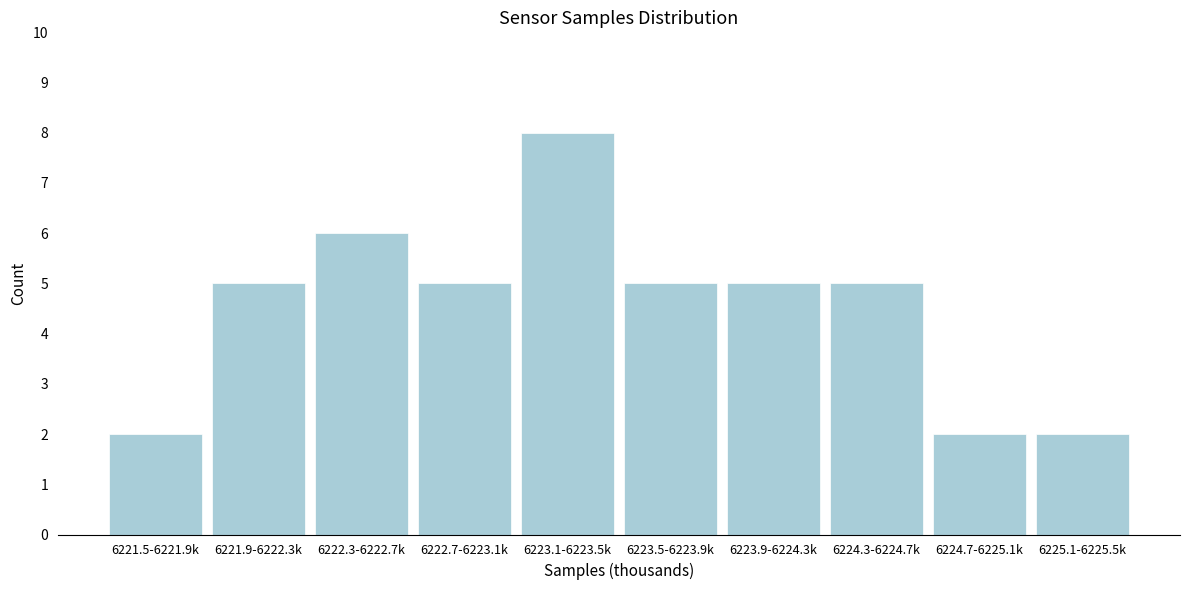

Reading left to right, what are all the values shown in this chart?

6221.5-6221.9k=2	6221.9-6222.3k=5	6222.3-6222.7k=6	6222.7-6223.1k=5	6223.1-6223.5k=8	6223.5-6223.9k=5	6223.9-6224.3k=5	6224.3-6224.7k=5	6224.7-6225.1k=2	6225.1-6225.5k=2